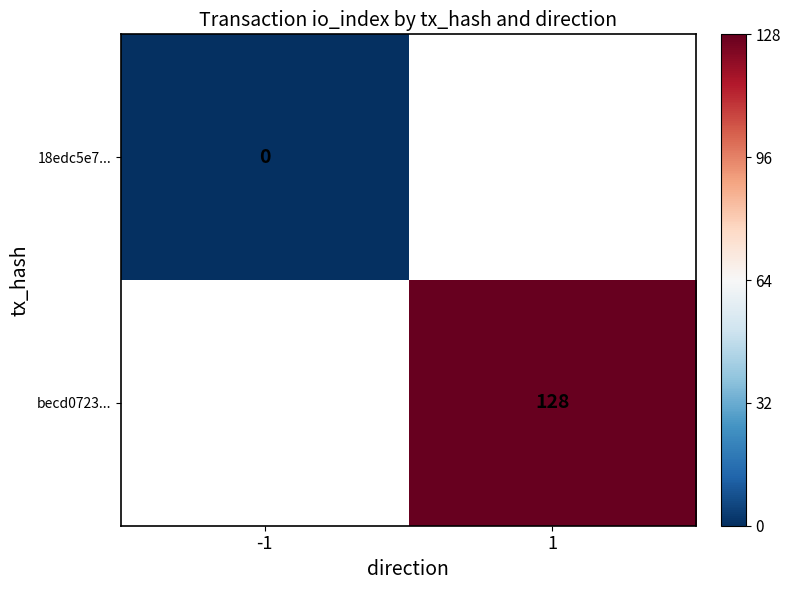

The becd0723... series shows 27.7 at 1. True or false?

False